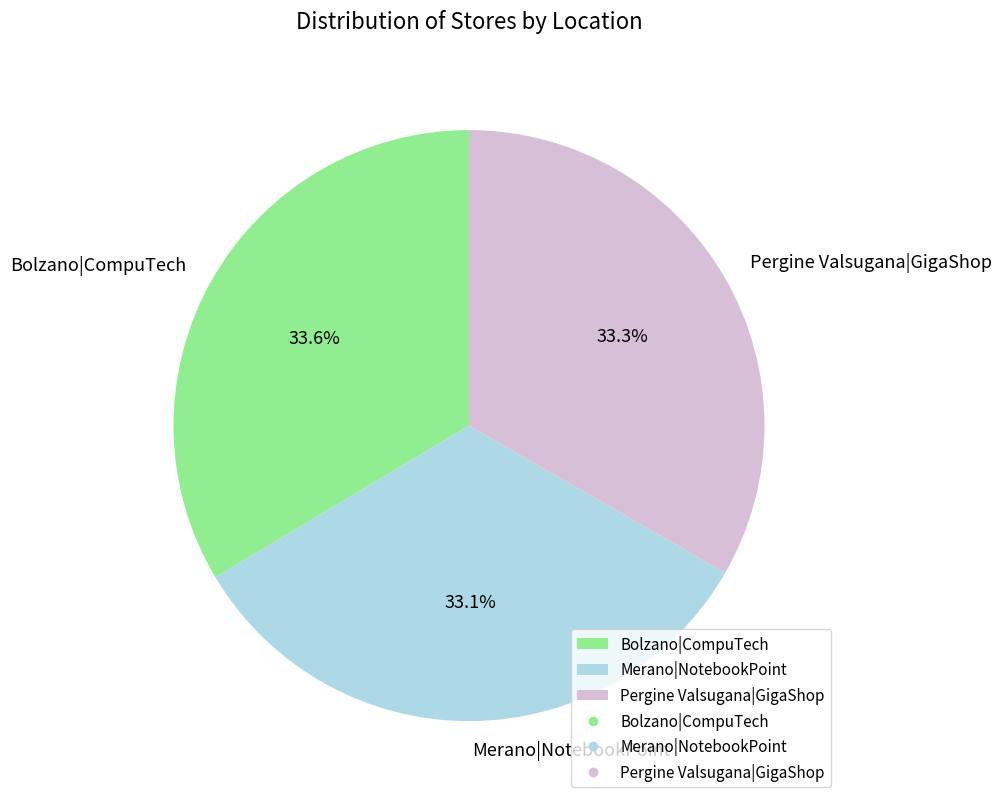

How many slices are in this pie chart?

3